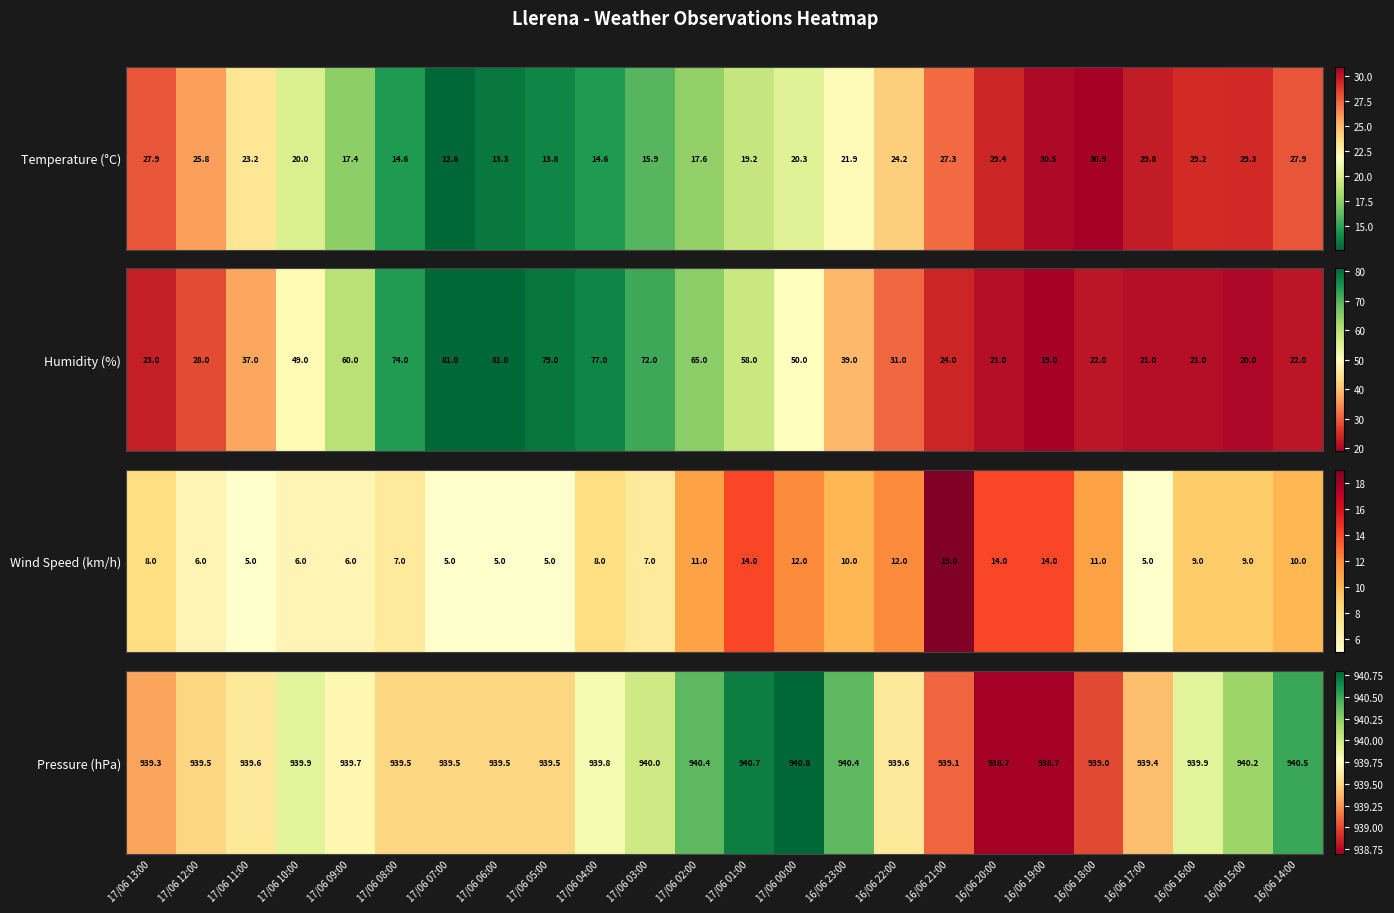

True or false: the data shows 939.6 at 17/06 11:00.

True